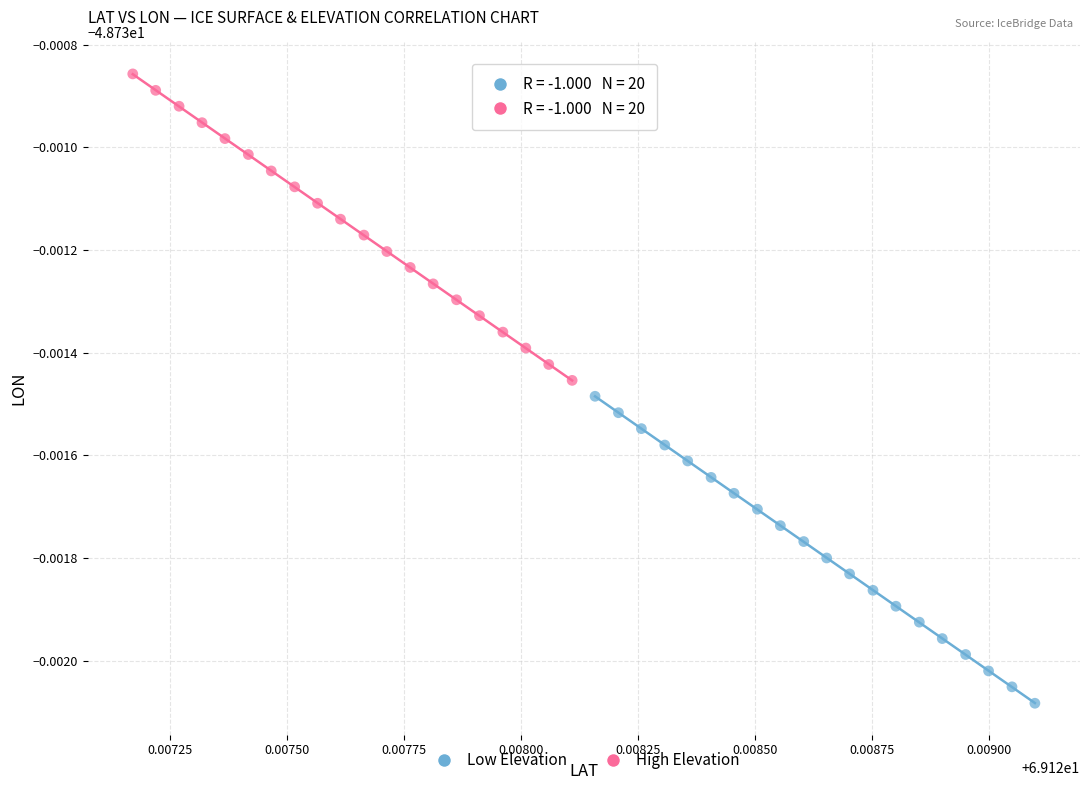

Which series contains the highest Y value?

High Elevation